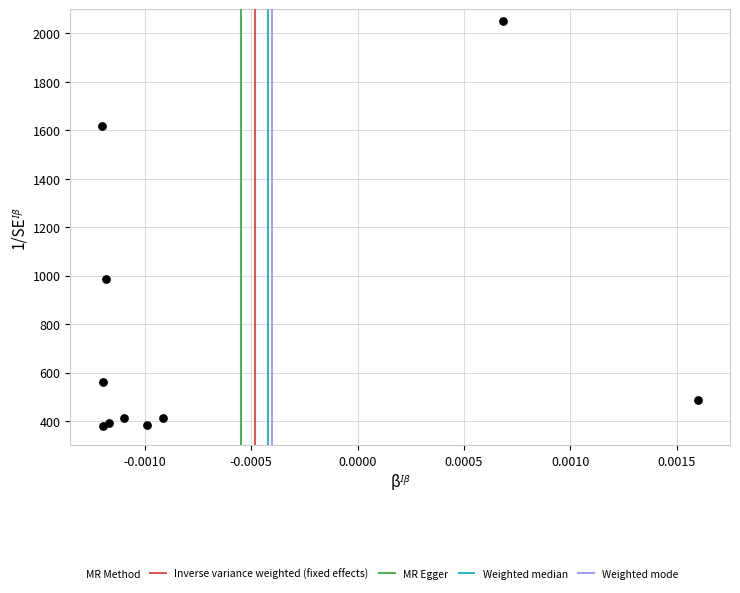

What Y value in the scatter plot is closest to 1215?

987.5